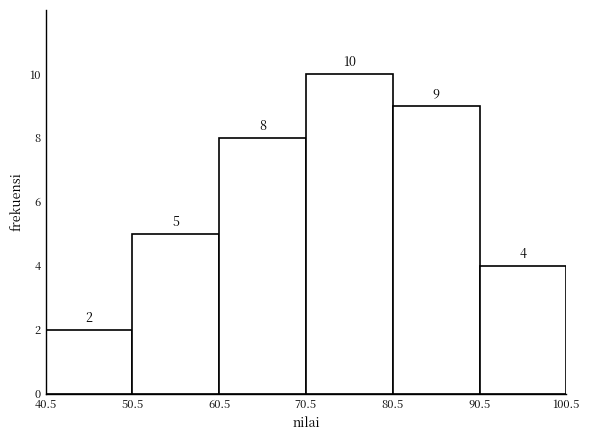

Which range on the x-axis has the tallest bar?

70.5 to 80.5